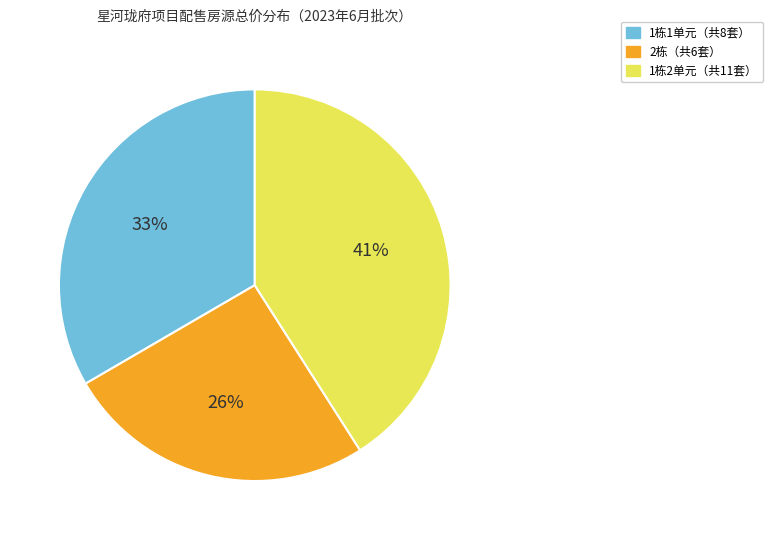

To the nearest percent, what is the difference between the largest and smallest slice percentages?

15%